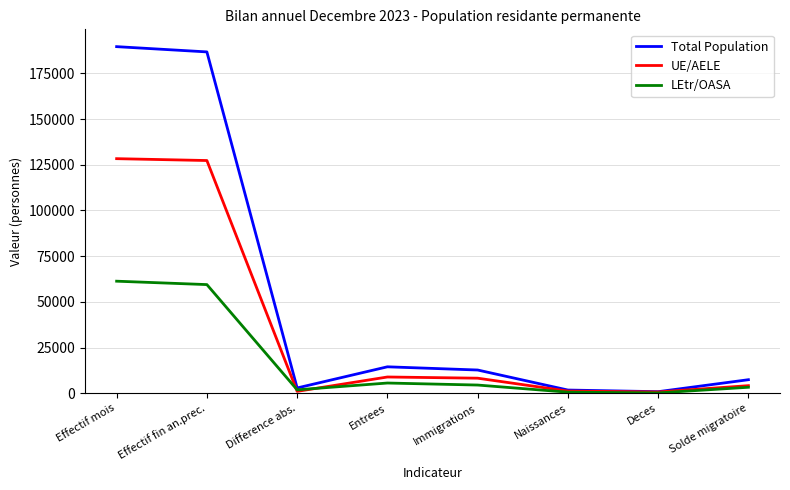

Rank the series by their average value, from highest to lowest.

Total Population, UE/AELE, LEtr/OASA